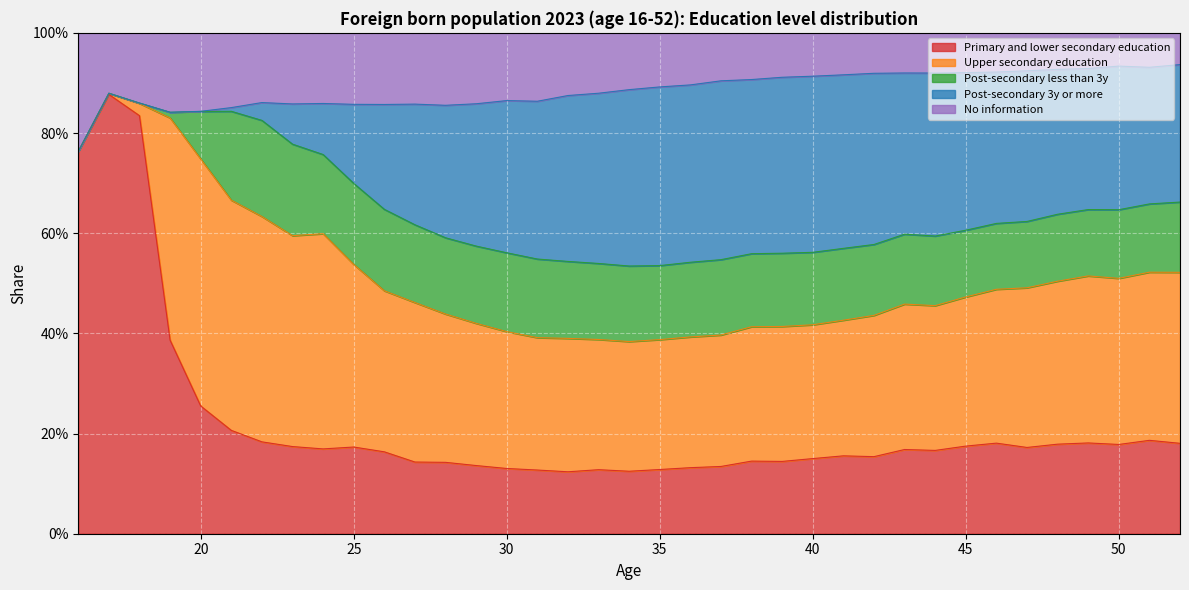

Rank the series by their maximum value, from highest to lowest.

Primary and lower secondary education, Upper secondary education, Post-secondary 3y or more, No information, Post-secondary less than 3y